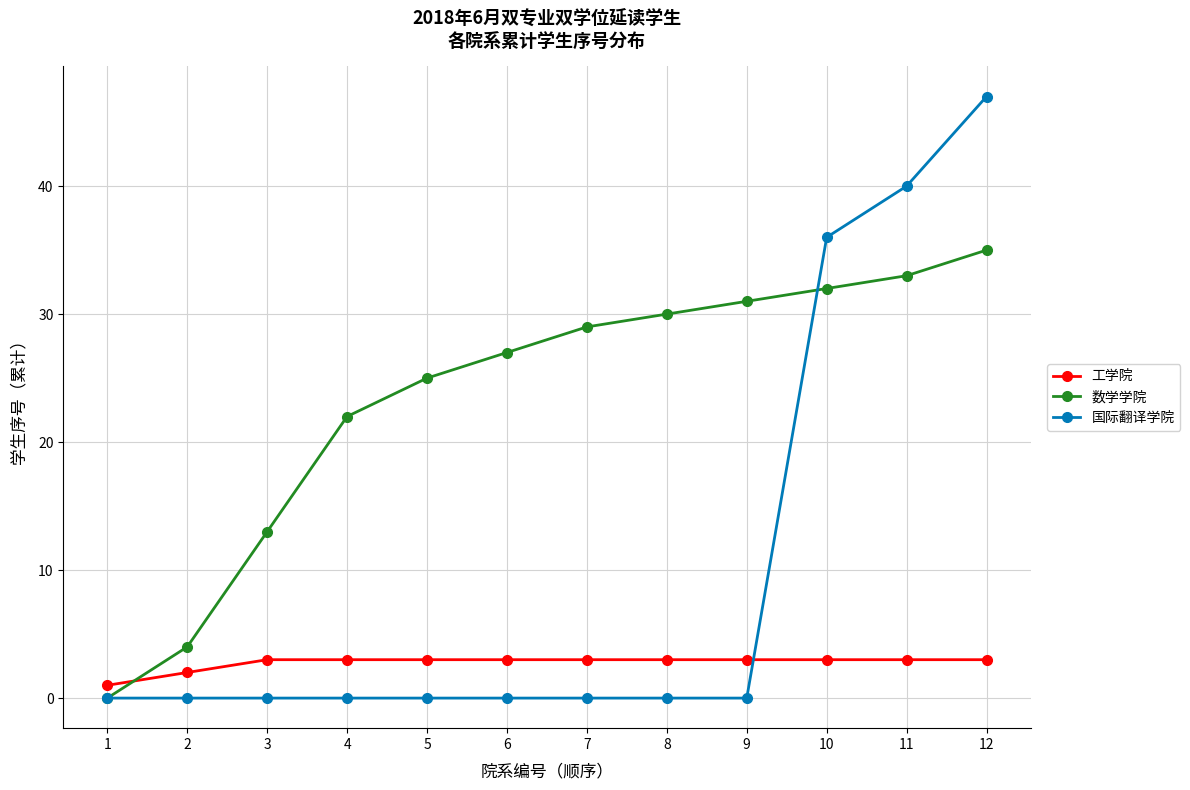

Which series changed the most between 1 and 3?

数学学院